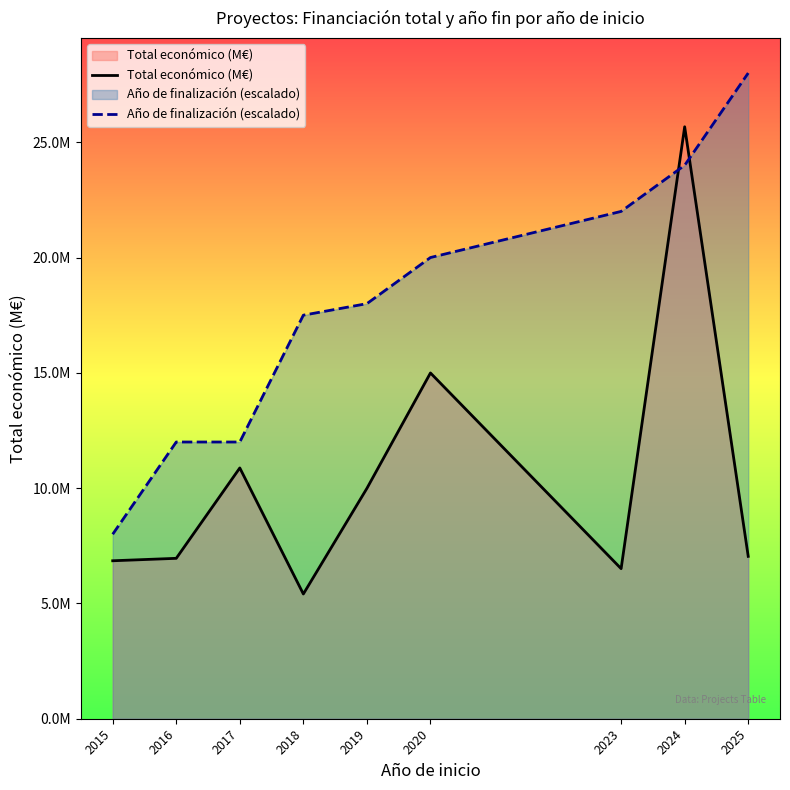

Which series has the largest total across all categories?

Año de finalización (escalado)